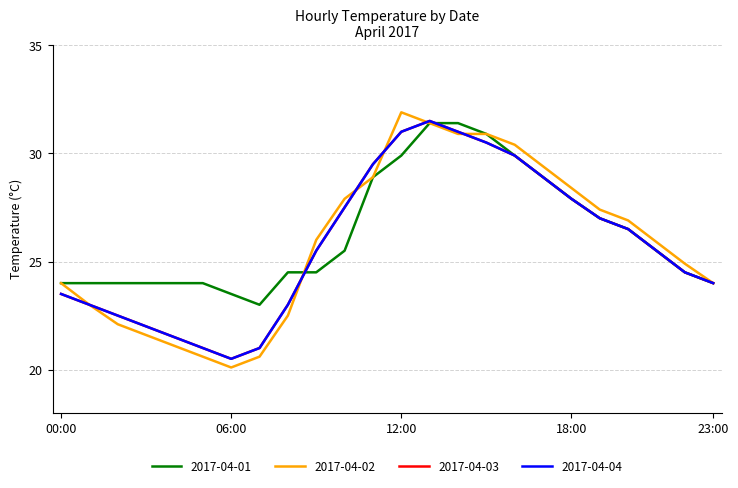

List the labels in order of 2017-04-01 value, smallest first.

07:00, 06:00, 00:00, 01:00, 02:00, 03:00, 04:00, 05:00, 23:00, 08:00, 09:00, 22:00, 10:00, 21:00, 20:00, 19:00, 18:00, 11:00, 17:00, 12:00, 16:00, 15:00, 13:00, 14:00